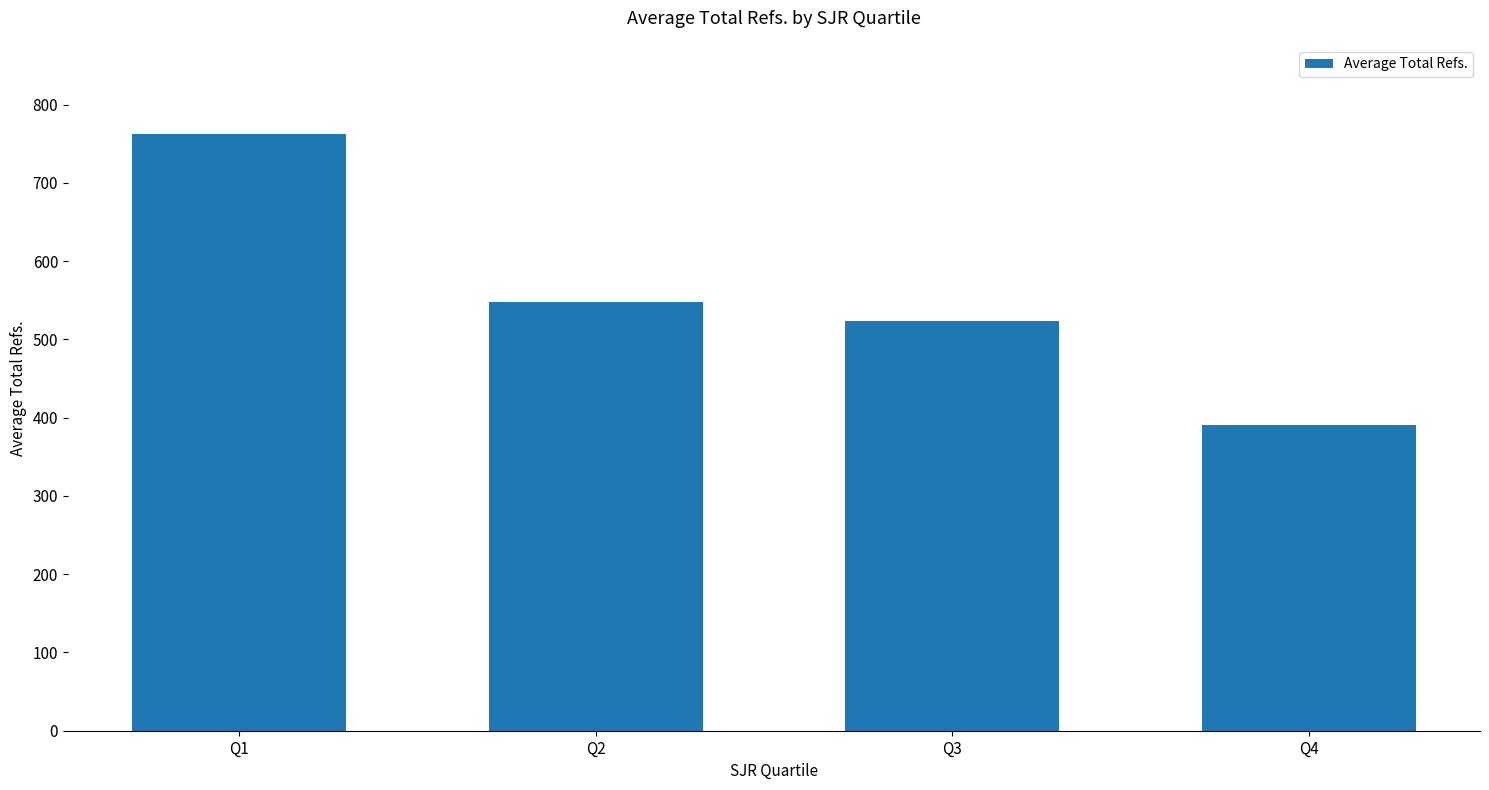

Is it true that the value at Q3 is 524?

True